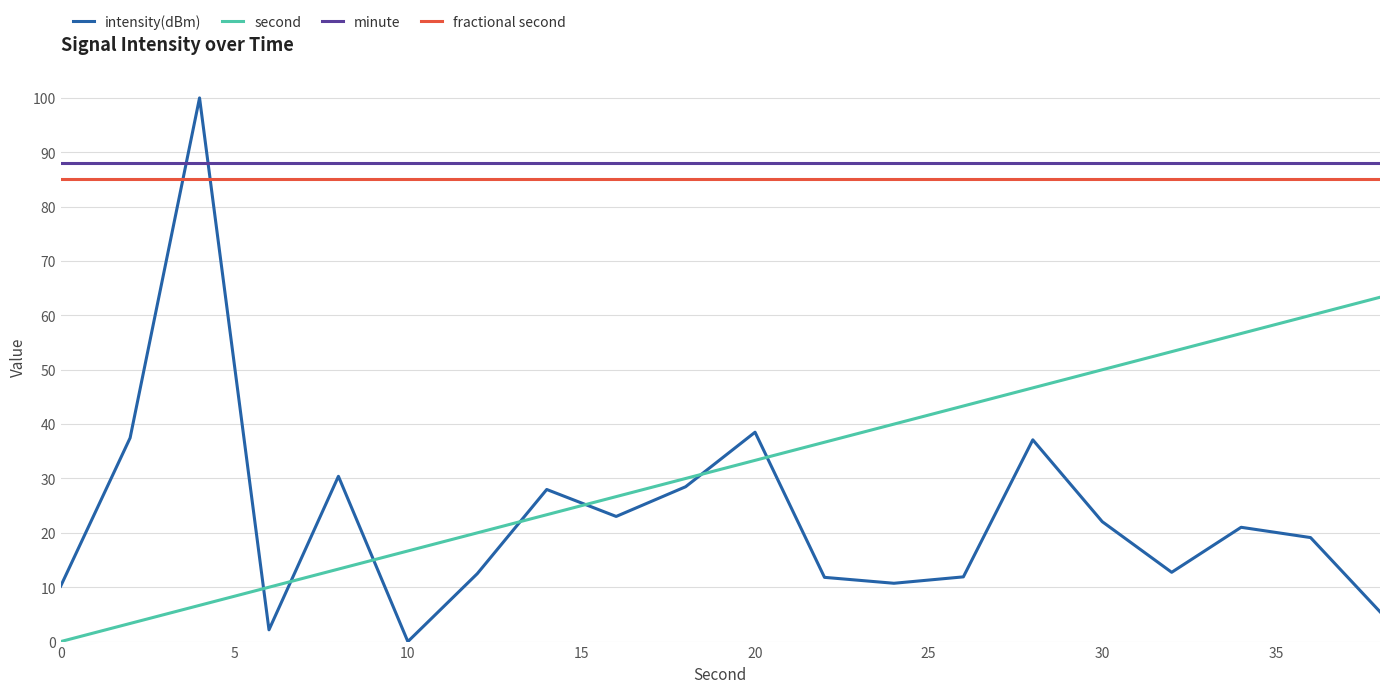

True or false: minute and fractional second intersect in this chart.

False